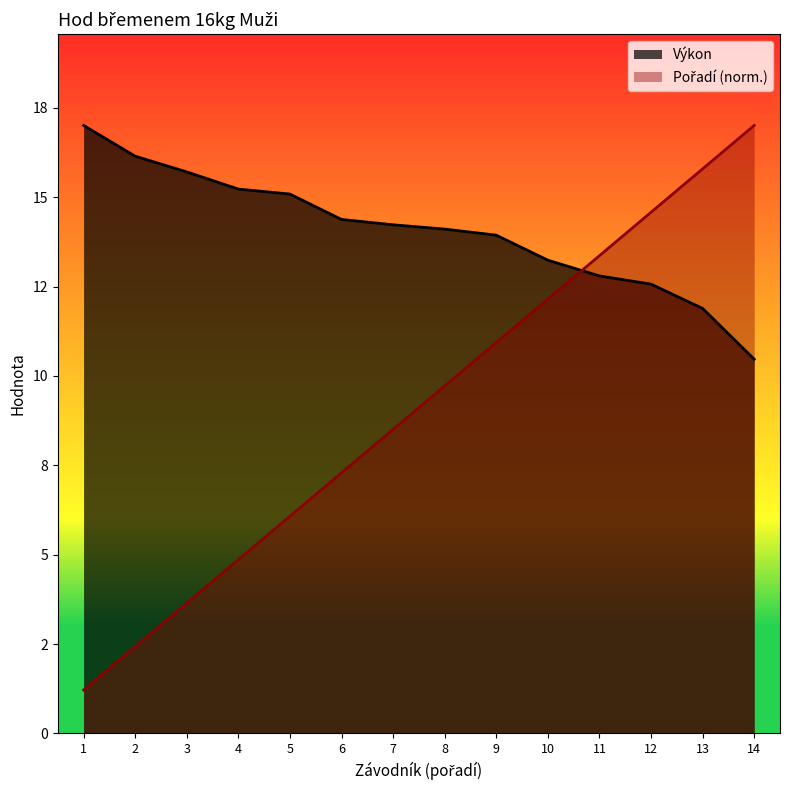

At how many categories does at least one series exceed 8?

14